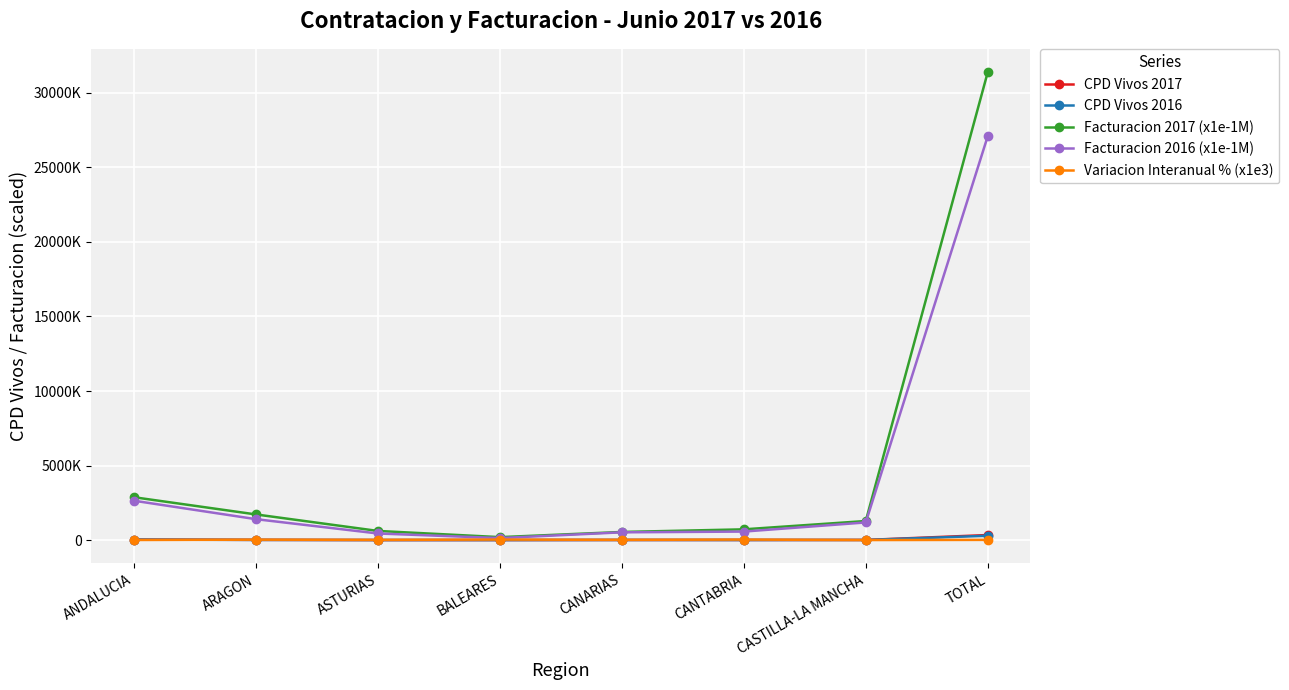

Which series ends up on top after the final intersection of CPD Vivos 2017 and Variacion Interanual % (x1e3)?

CPD Vivos 2017